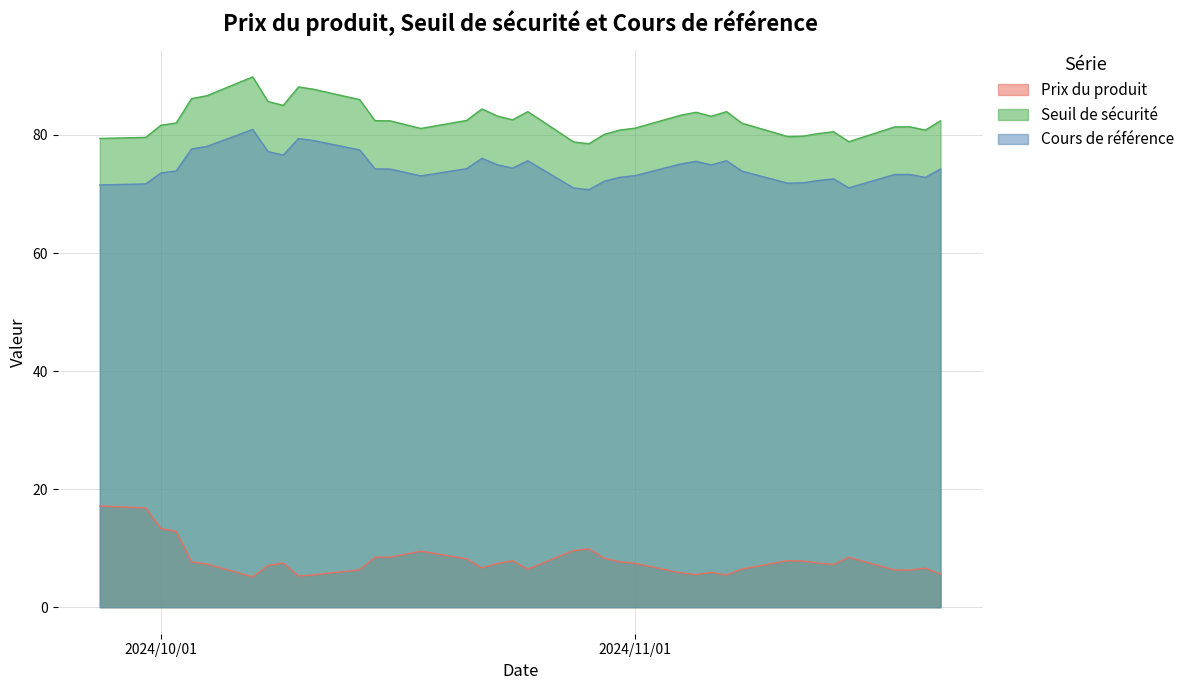

Does the chart have visible grid lines?

Yes